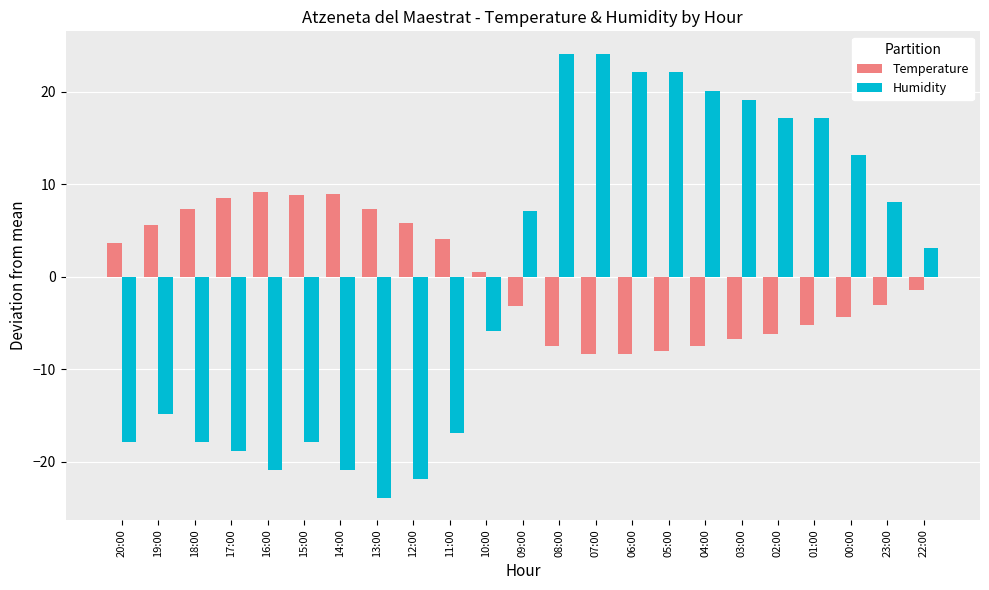

What is the greatest value displayed?

24.1